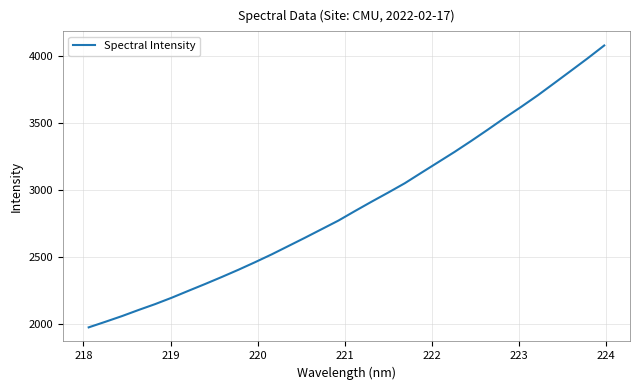

What is the minimum value shown in the chart?

1972.4